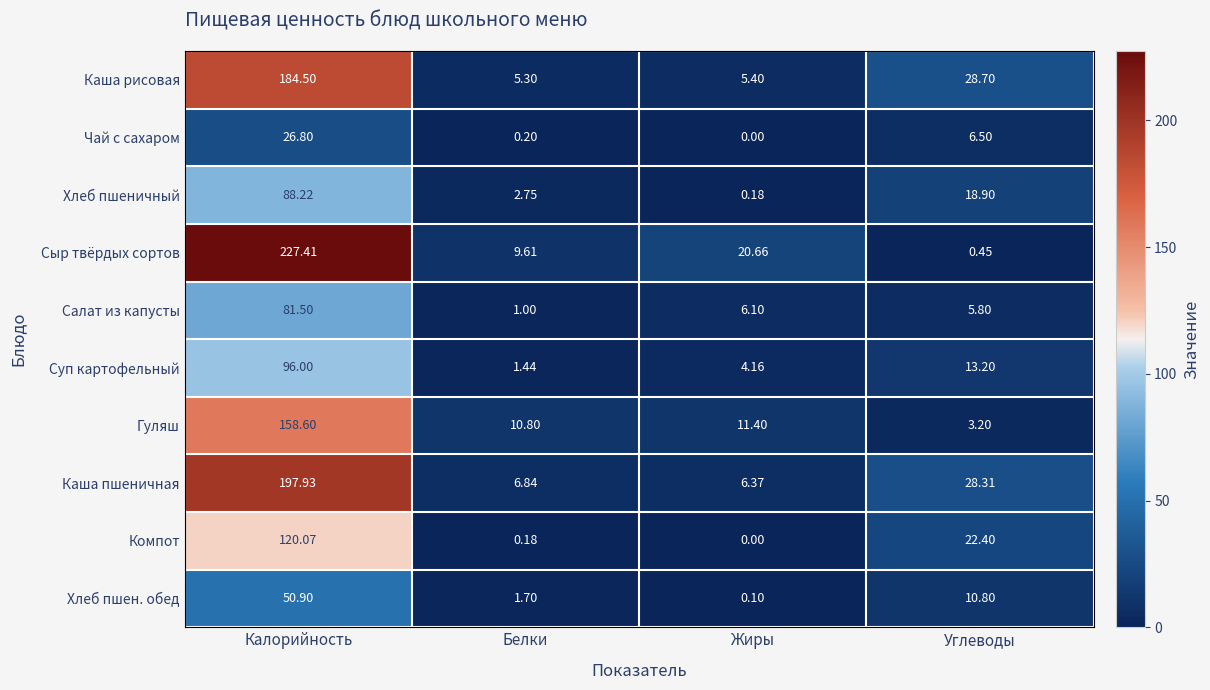

At which label does Хлеб пшен. обед first exceed 10?

Калорийность